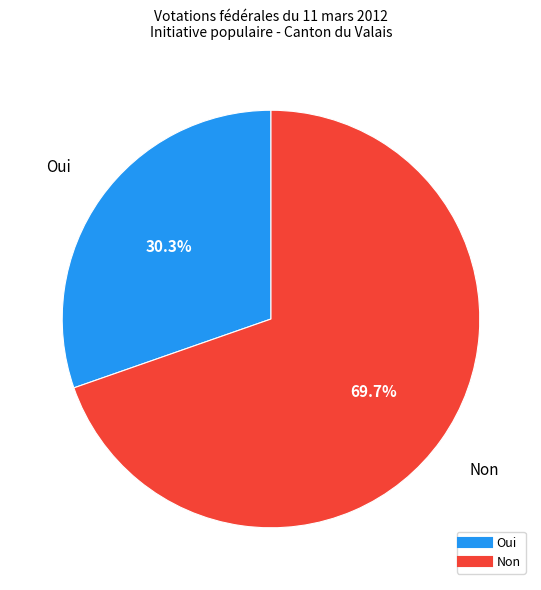

Count the number of slices in the pie.

2